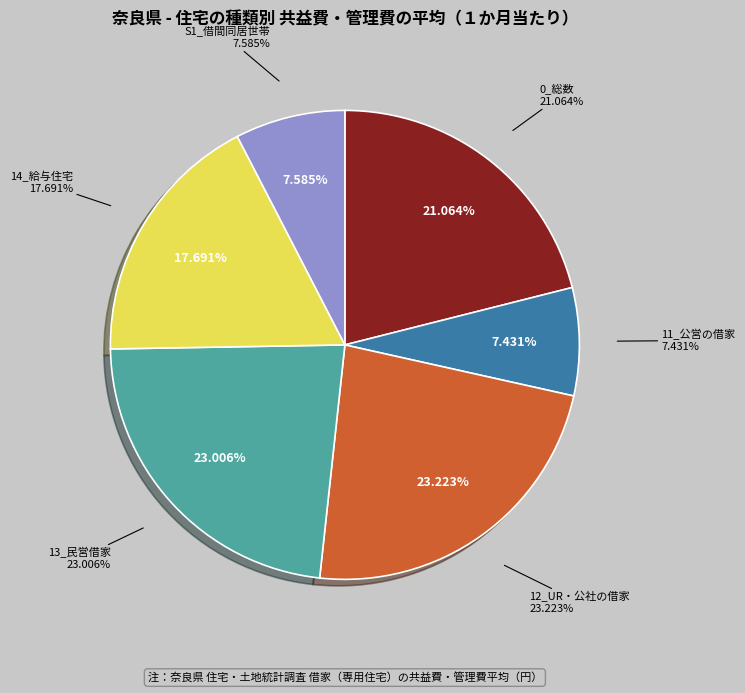

Count the number of slices in the pie.

6